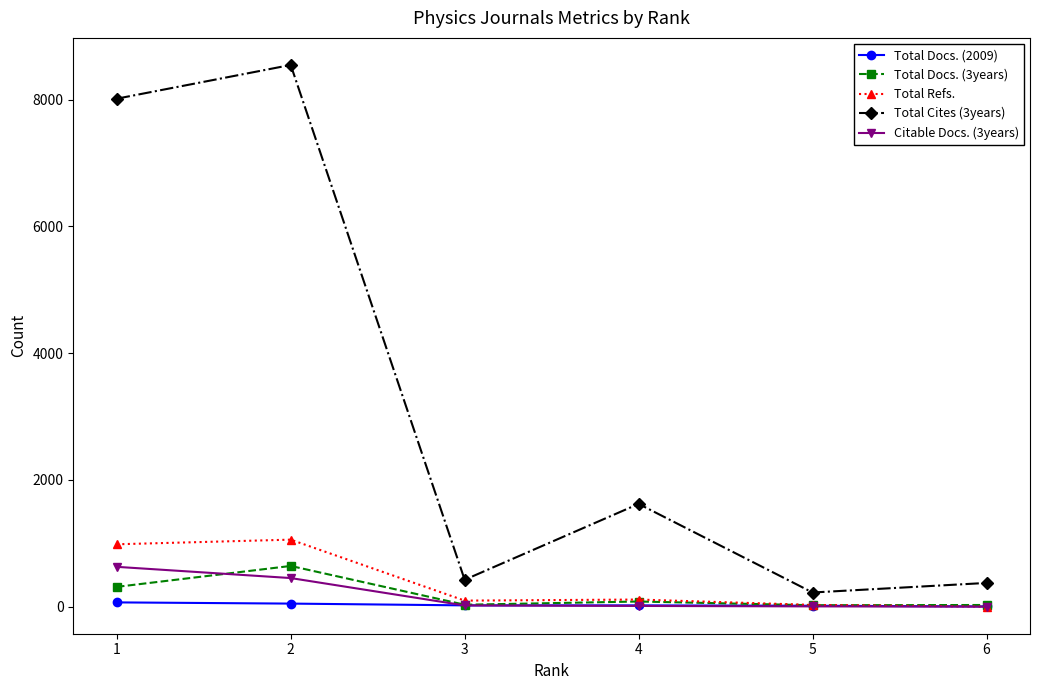

What is the maximum value shown in the chart?

8547